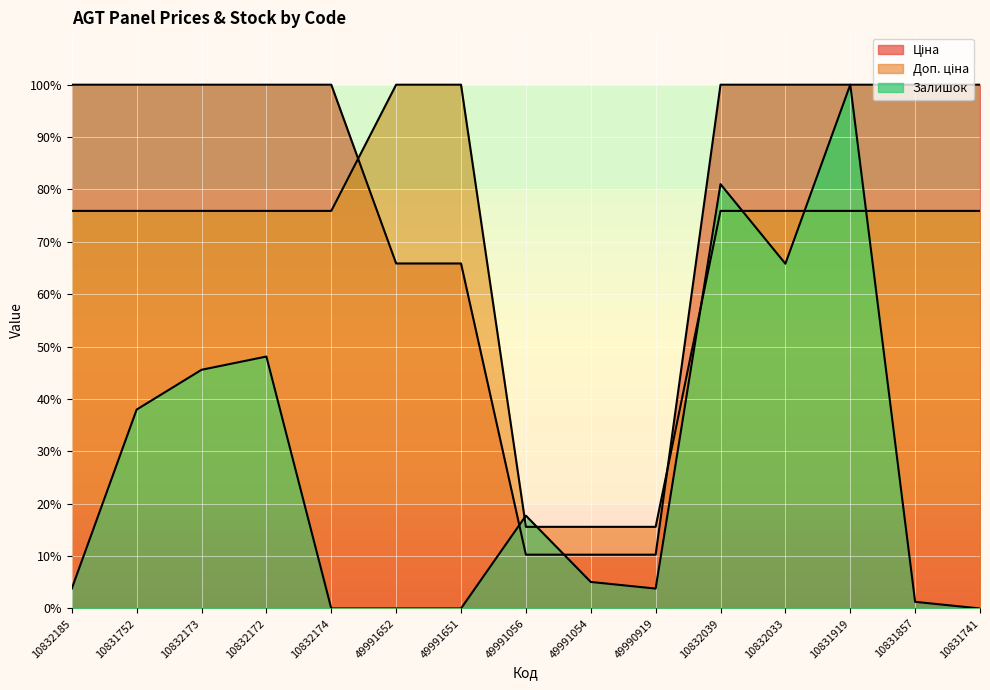

What is the total value across all series at 49991056?

43.6